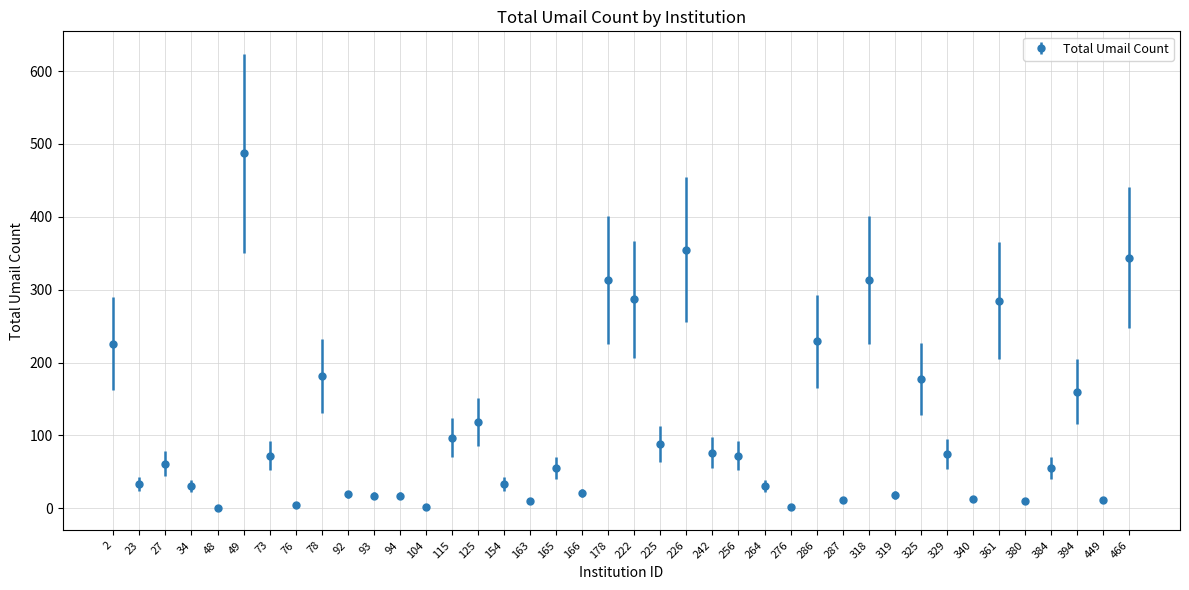

How many data points does each series have?

40